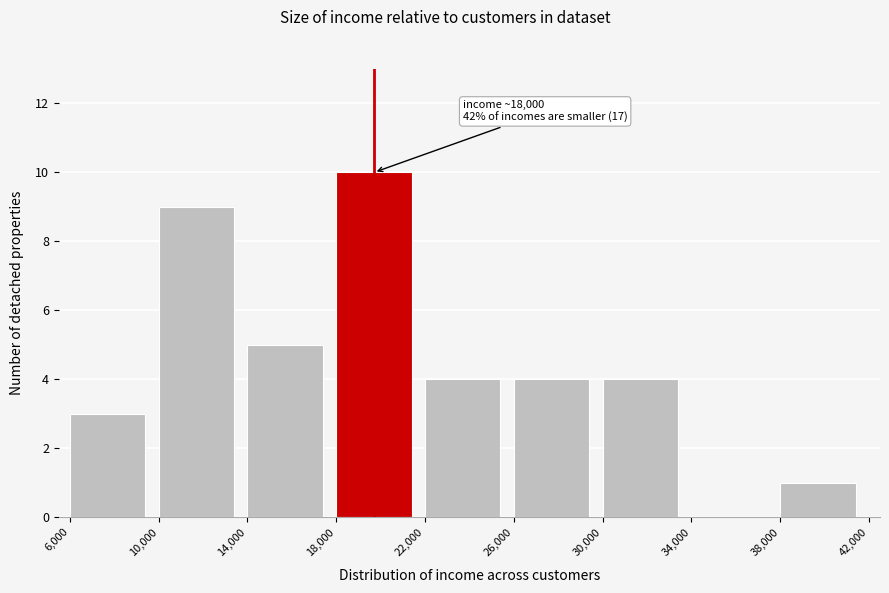

Which range on the x-axis has the tallest bar?

18,000 to 22,000